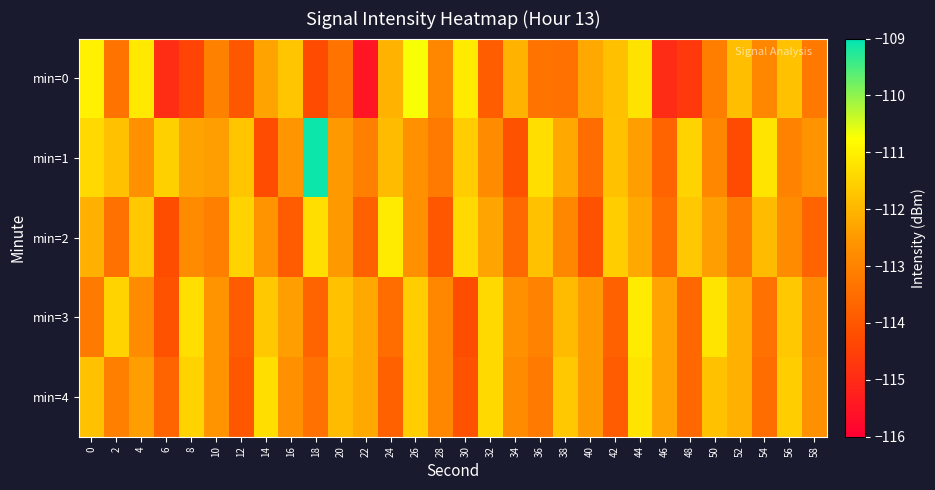

What is the greatest value displayed?

-109.1